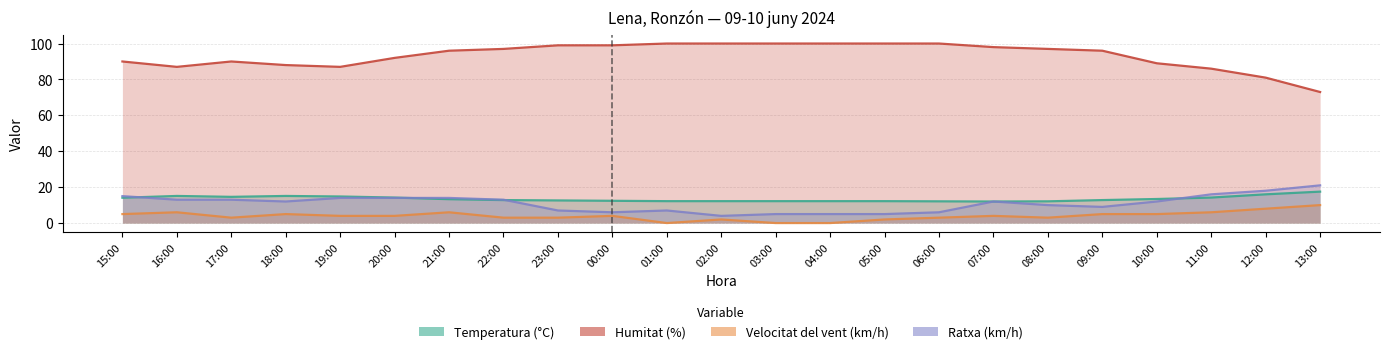

What is the average value of the Ratxa (km/h) series?

10.9